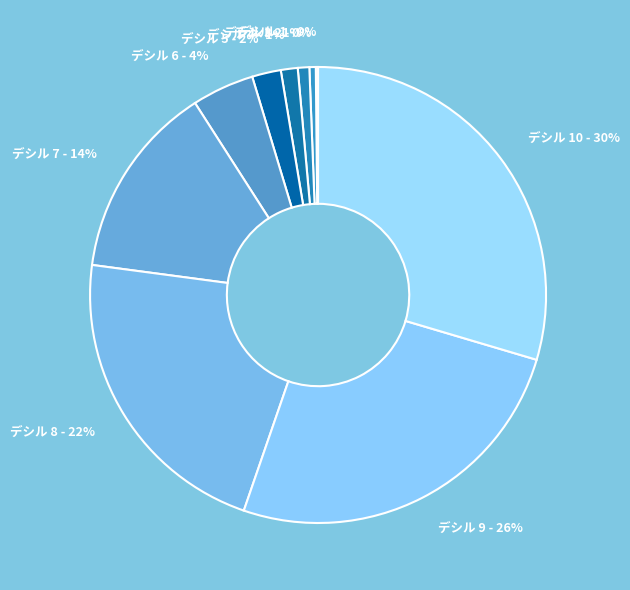

True or false: デシル 6 - 4% accounts for 16% of the total.

False